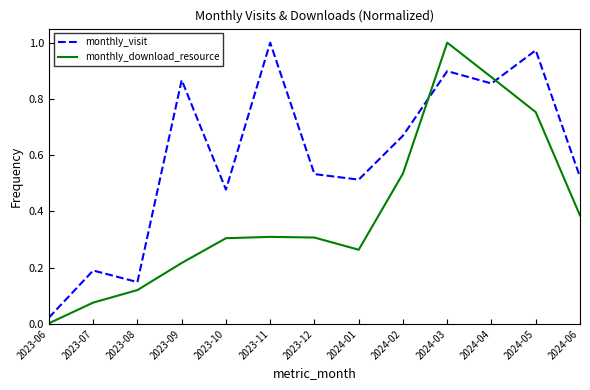

True or false: monthly_download_resource and monthly_visit intersect in this chart.

True